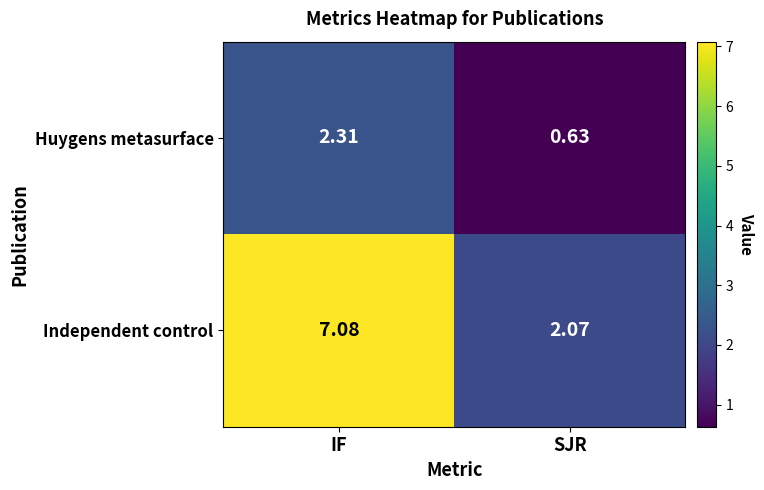

Where does the Independent control series first go above 7?

IF